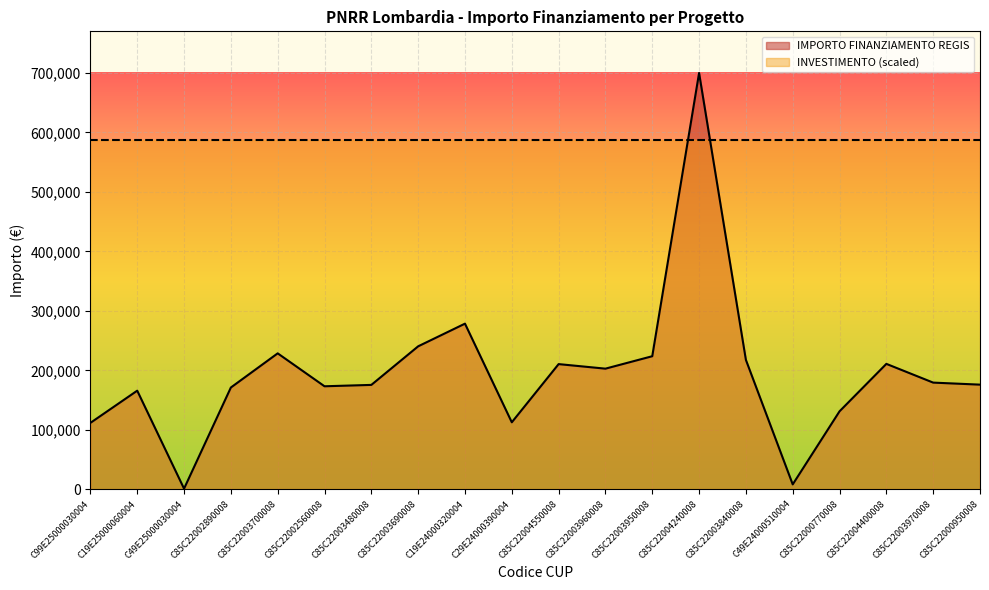

What is the label of the 1st point from the right?

C85C22000950008